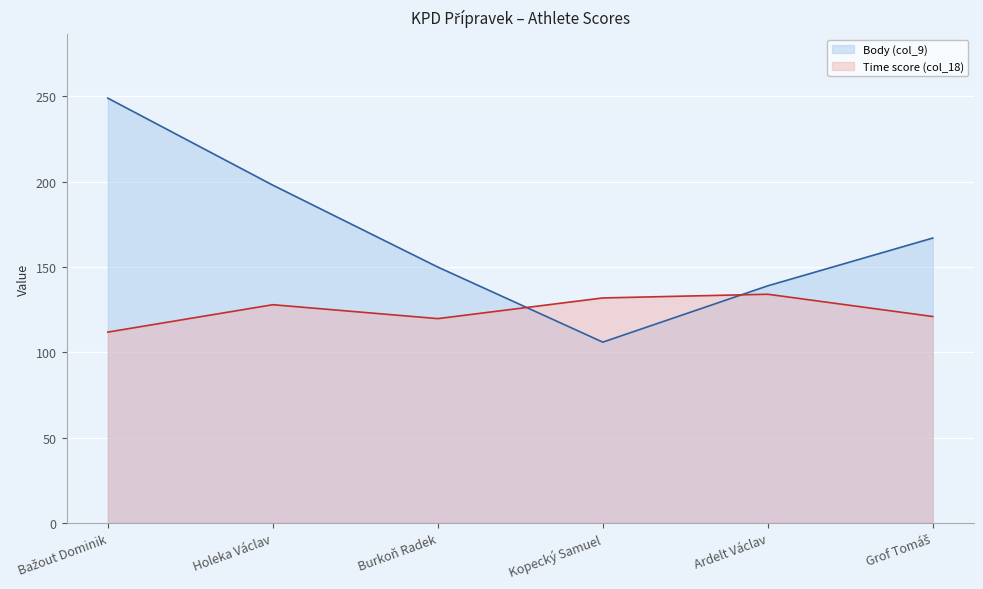

What is the difference between the maximum and minimum values in the Body (col_9) series?

143.0